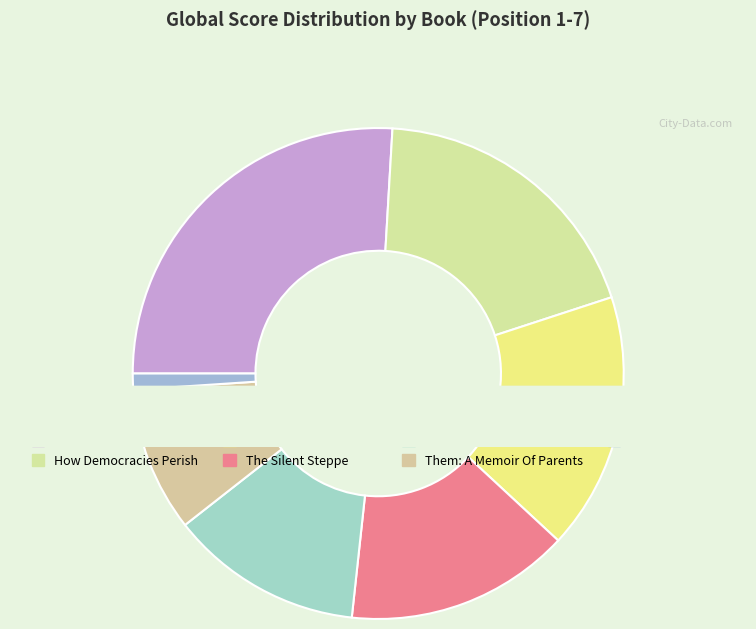

Does The Hour Of Our Death represent more than half of the total?

No